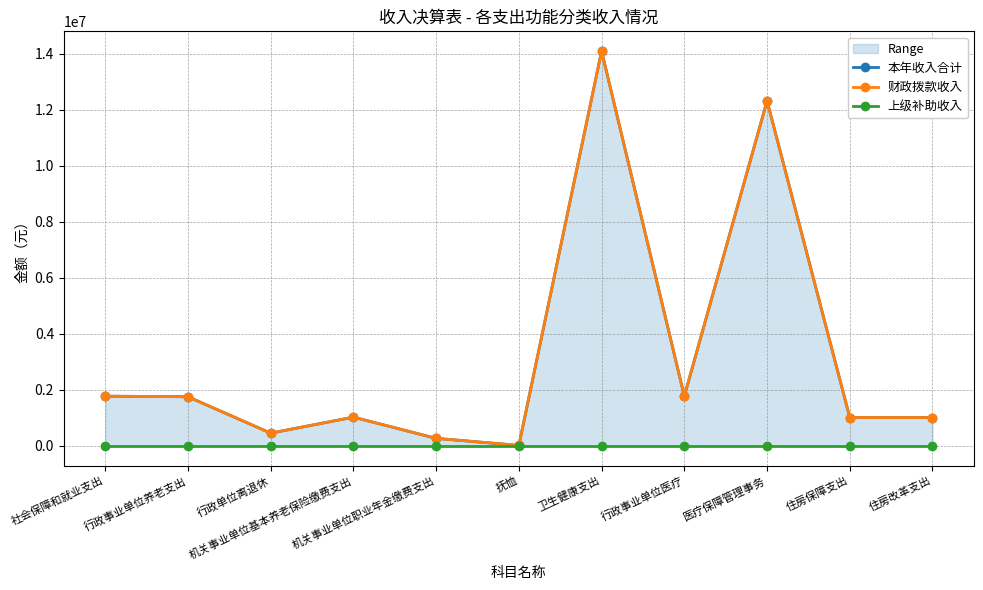

What is the minimum value for 财政拨款收入?

20592.0